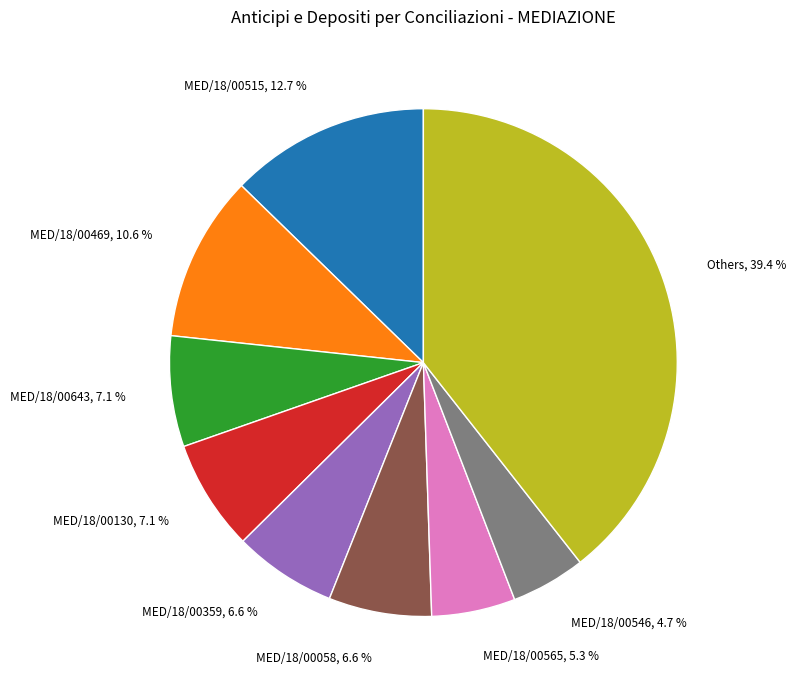

Does any single category account for the majority?

No